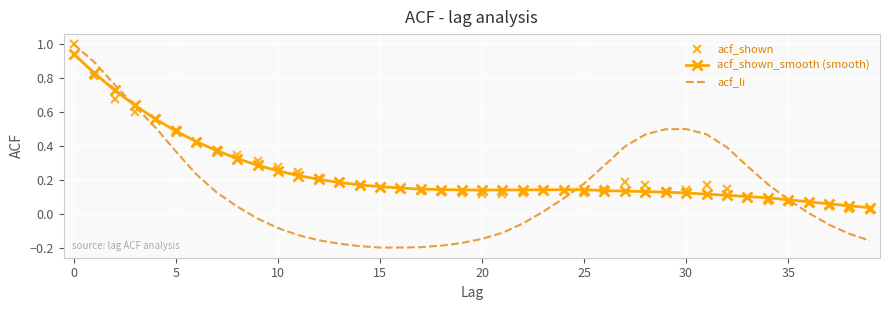

What is the greatest value displayed?

1.0